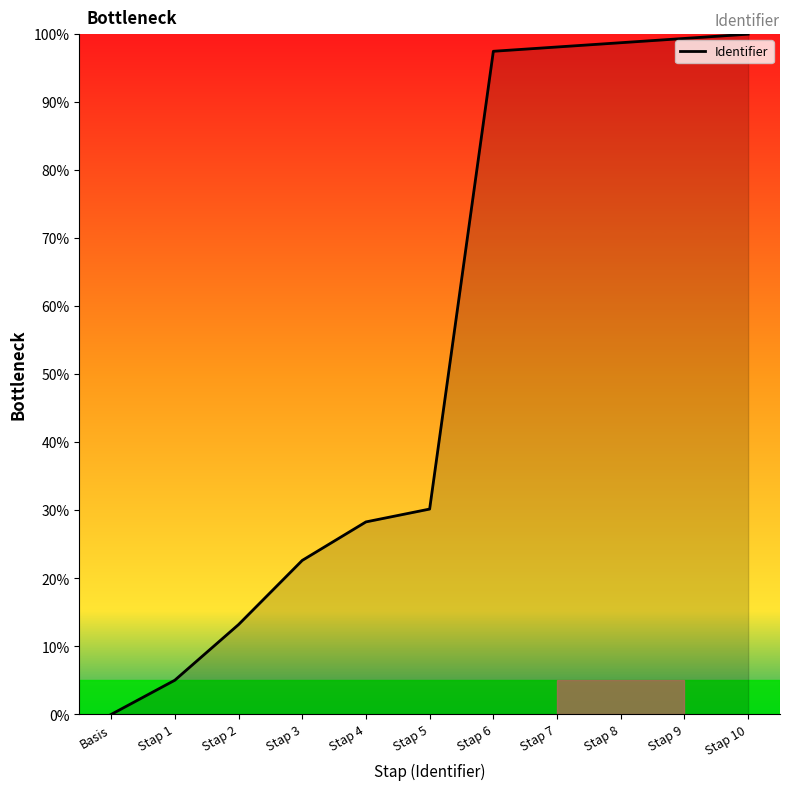

What is the greatest value displayed?

100.0